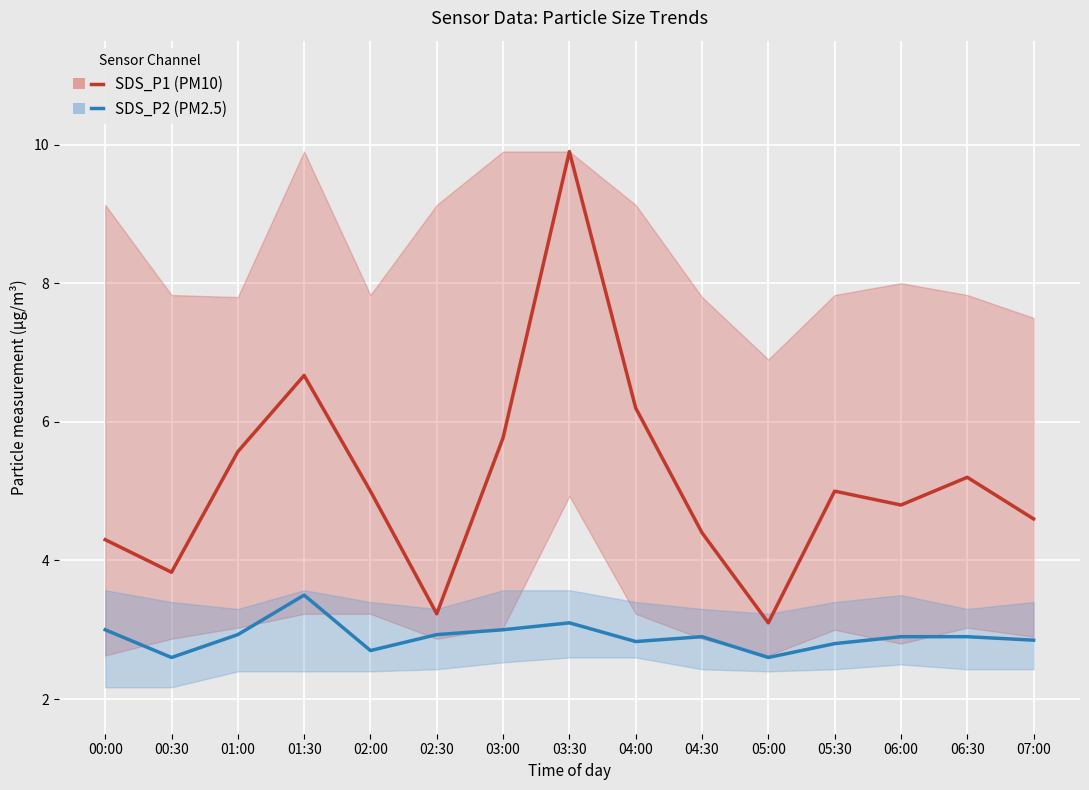

Reading left to right, extract all data points from this chart.

SDS_P1 (PM10): 4.3	3.8	5.6	6.7	5.0	3.2	5.8	9.9	6.2	4.4	3.1	5.0	4.8	5.2	4.6
SDS_P2 (PM2.5): 3.0	2.6	2.9	3.5	2.7	2.9	3.0	3.1	2.8	2.9	2.6	2.8	2.9	2.9	2.9